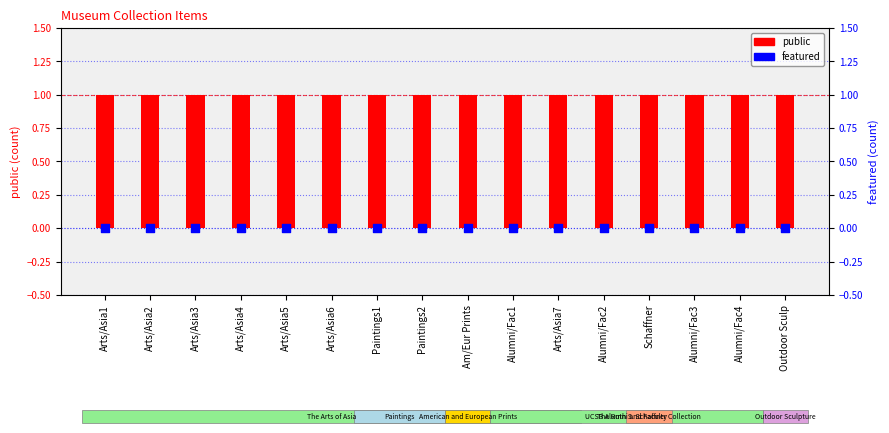

What is the total value across all series at Arts/Asia1?

1